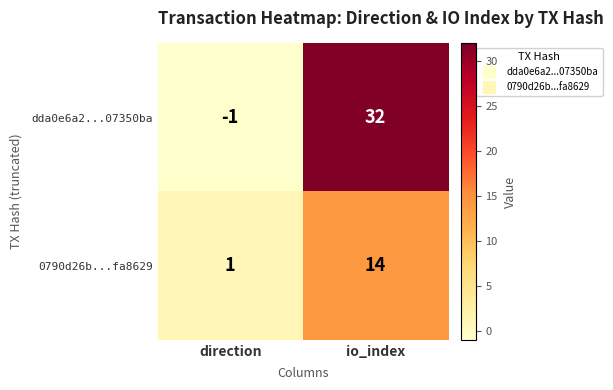

At which category is the sum across all series the highest?

io_index